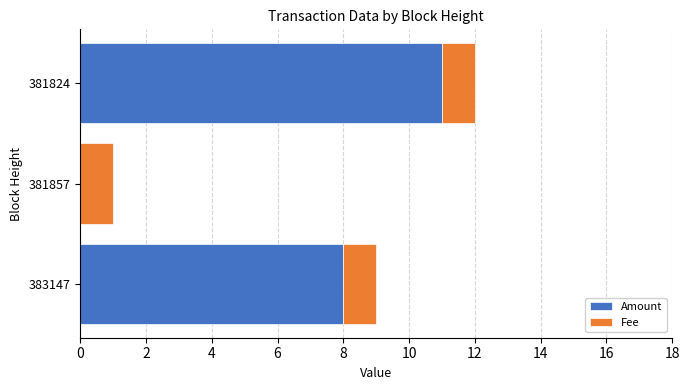

What is the sum of all Amount values?

19